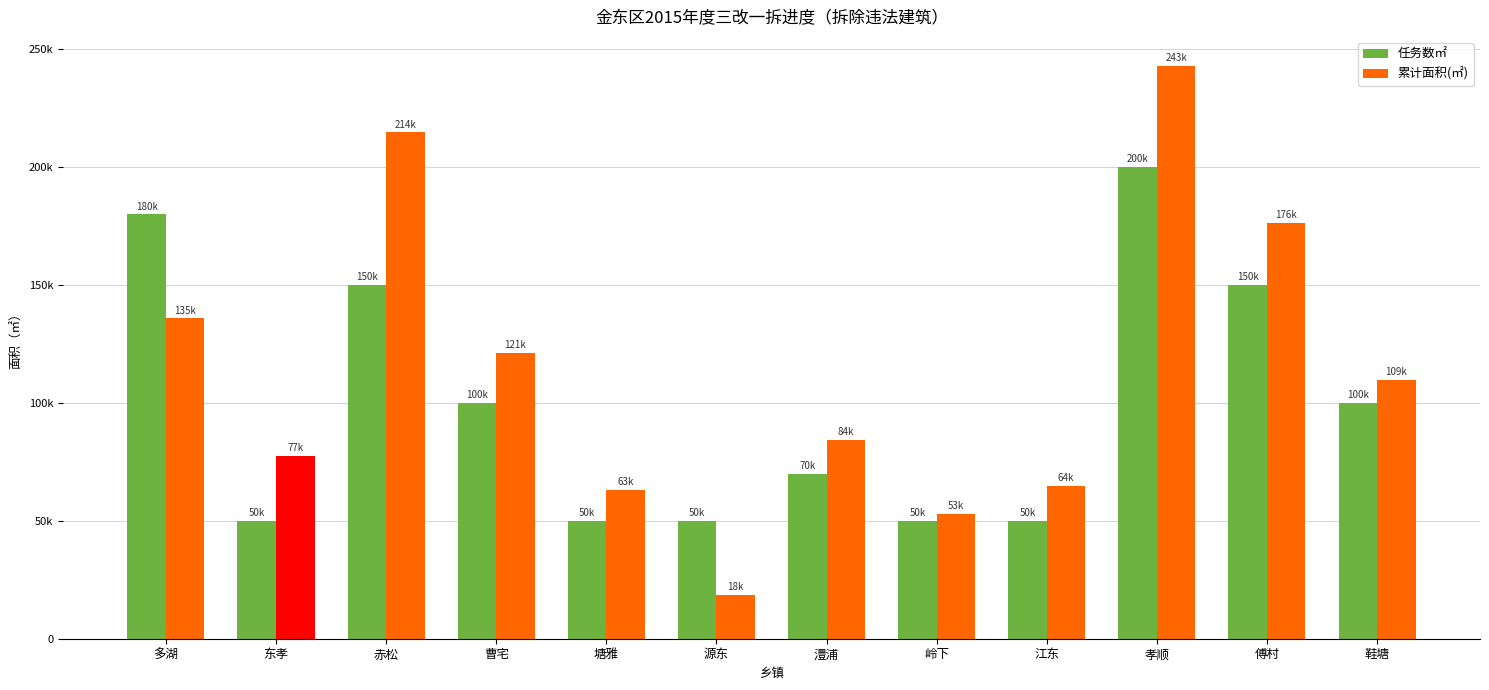

At which category is the sum across all series the highest?

孝顺